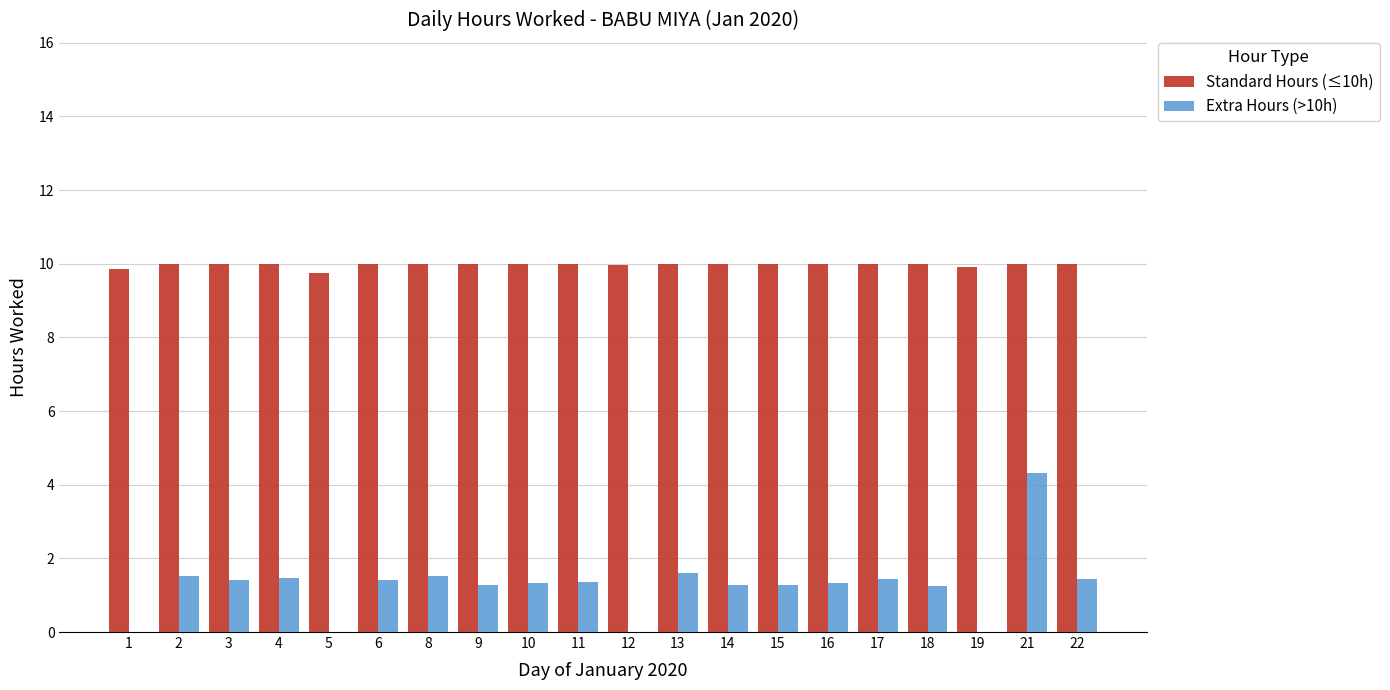

True or false: Standard Hours (≤10h) has a value of 9.8 at 5.

True